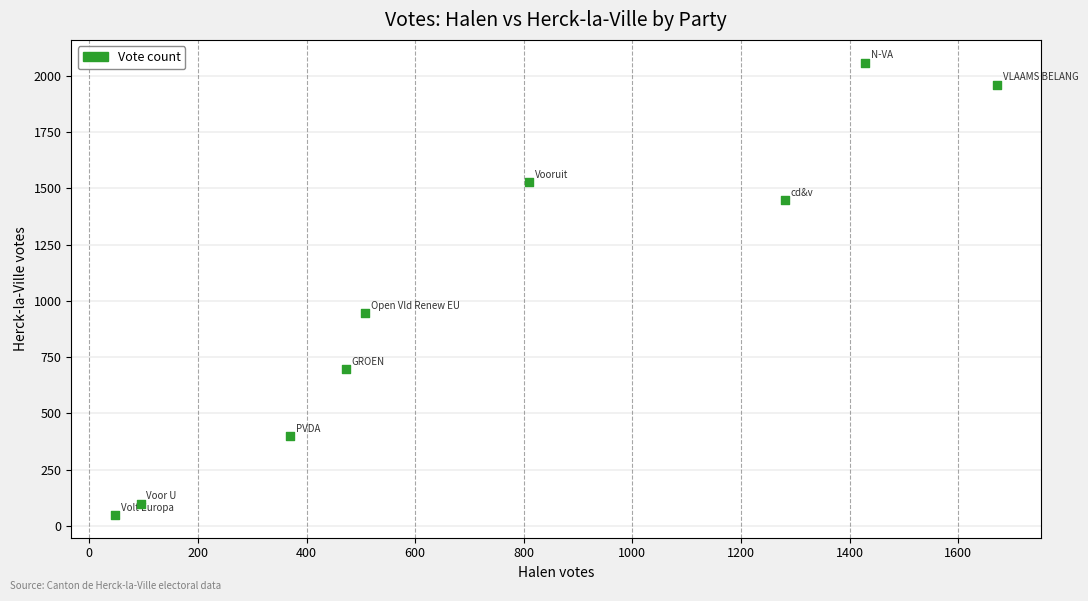

What Y value in the scatter plot is closest to 1053?

947